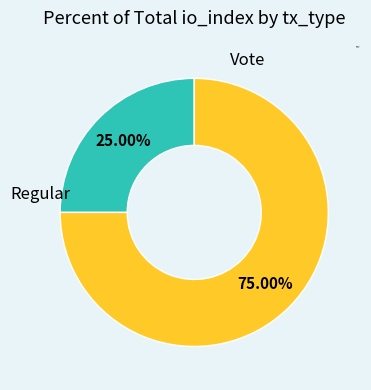

Is it true that Vote is 65% of the pie?

False